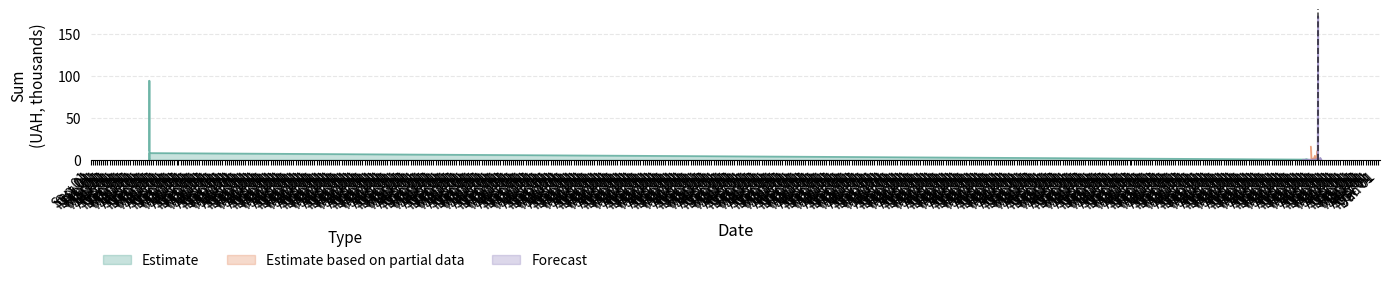

What is the total value across all series at Feb 01?

1.3